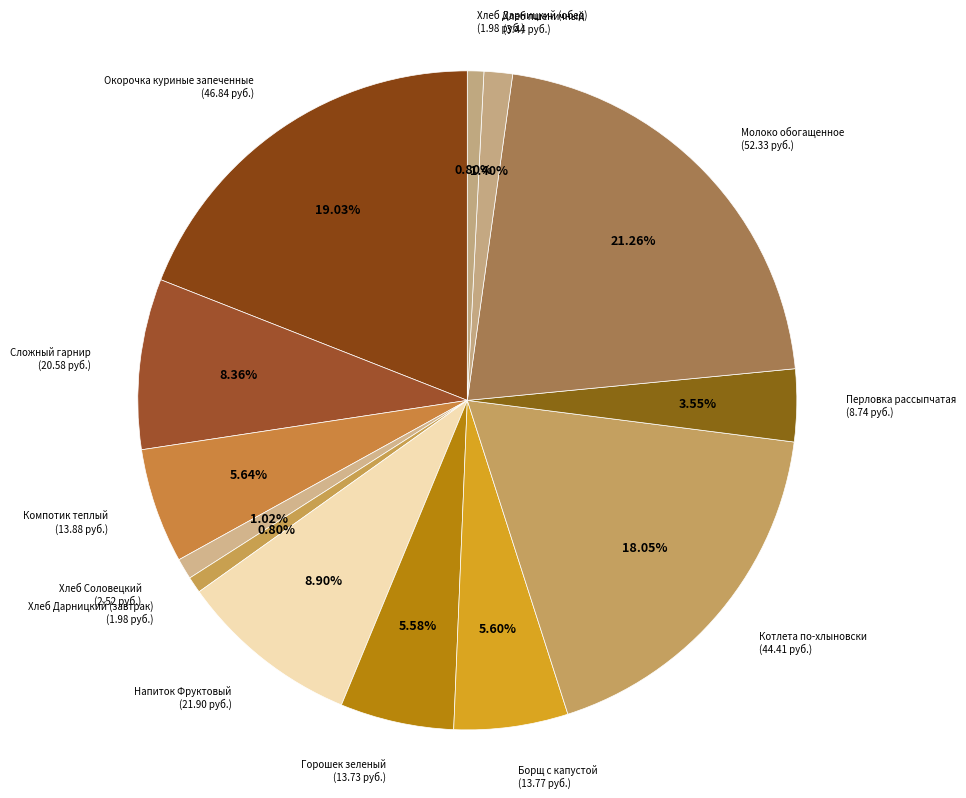

What percentage is the Хлеб Соловецкий slice, to the nearest percent?

1%